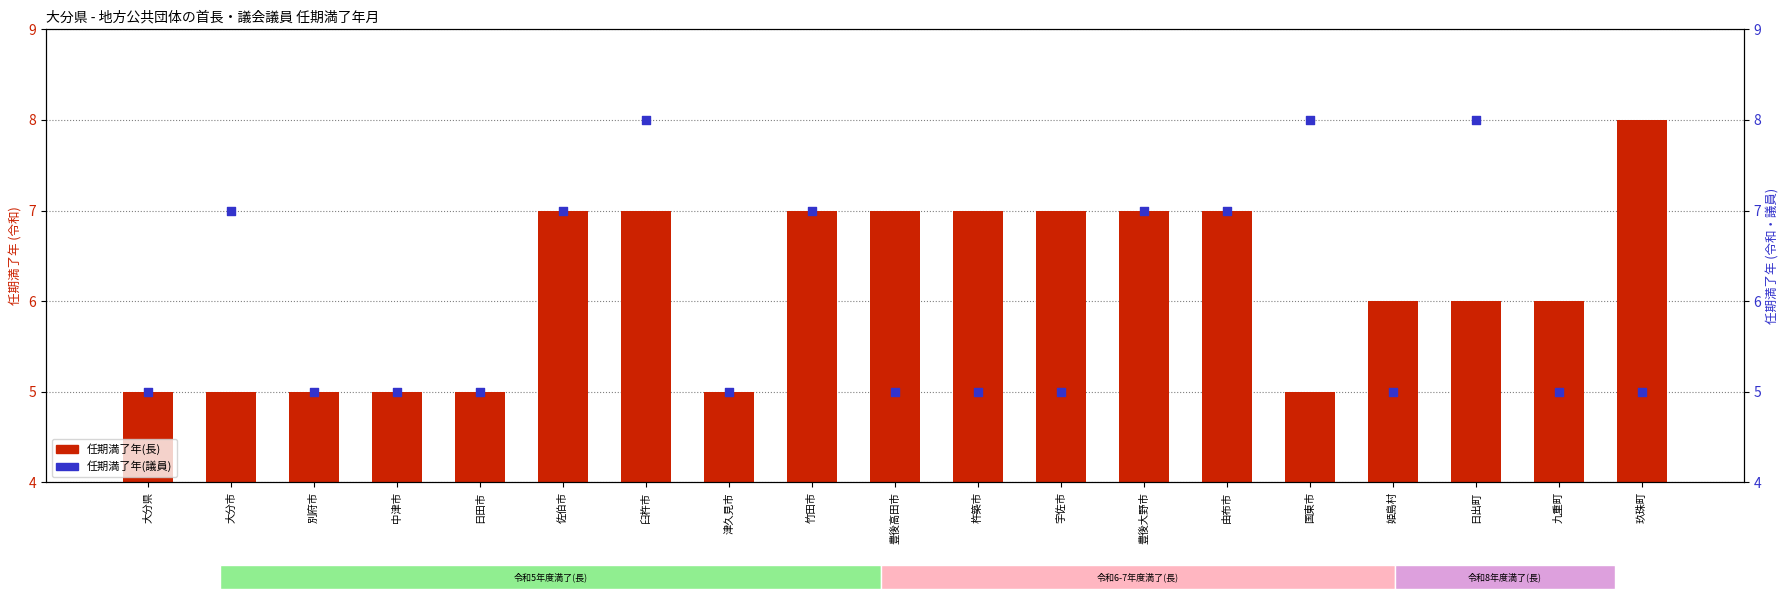

What is the total value across all series at 豊後大野市?

14